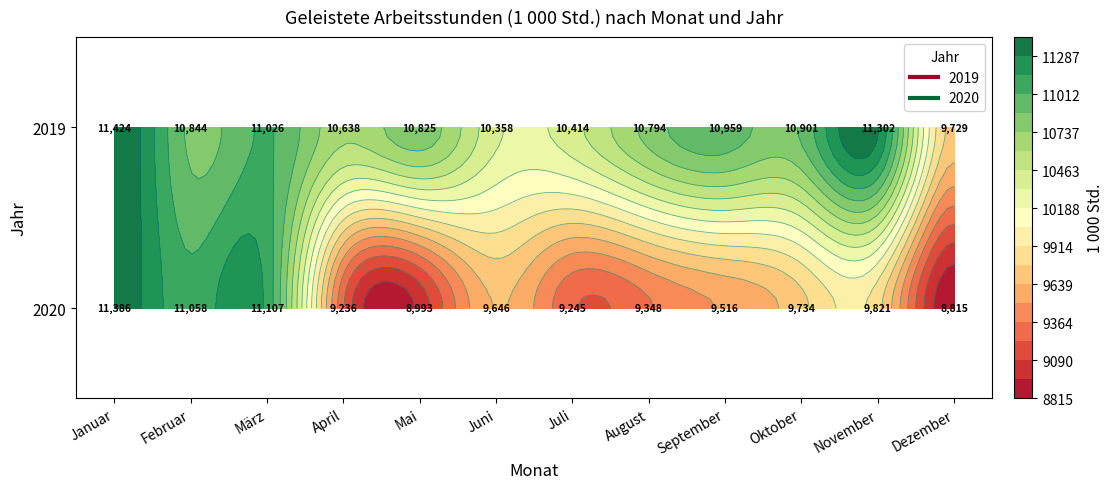

What is the greatest value displayed?

11424.0